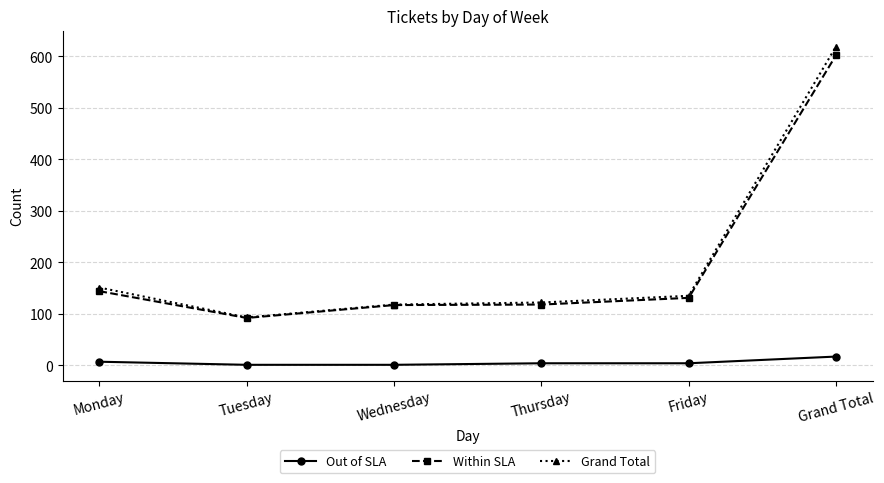

Which series has the largest range (max minus min)?

Grand Total